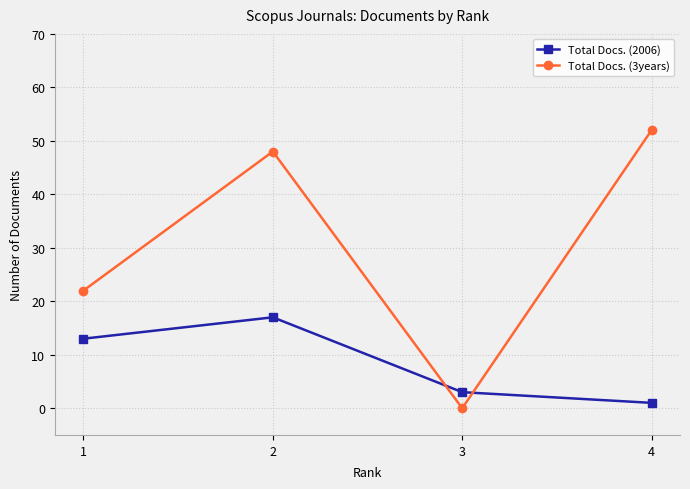

At which category does Total Docs. (3years) reach its first local valley?

3